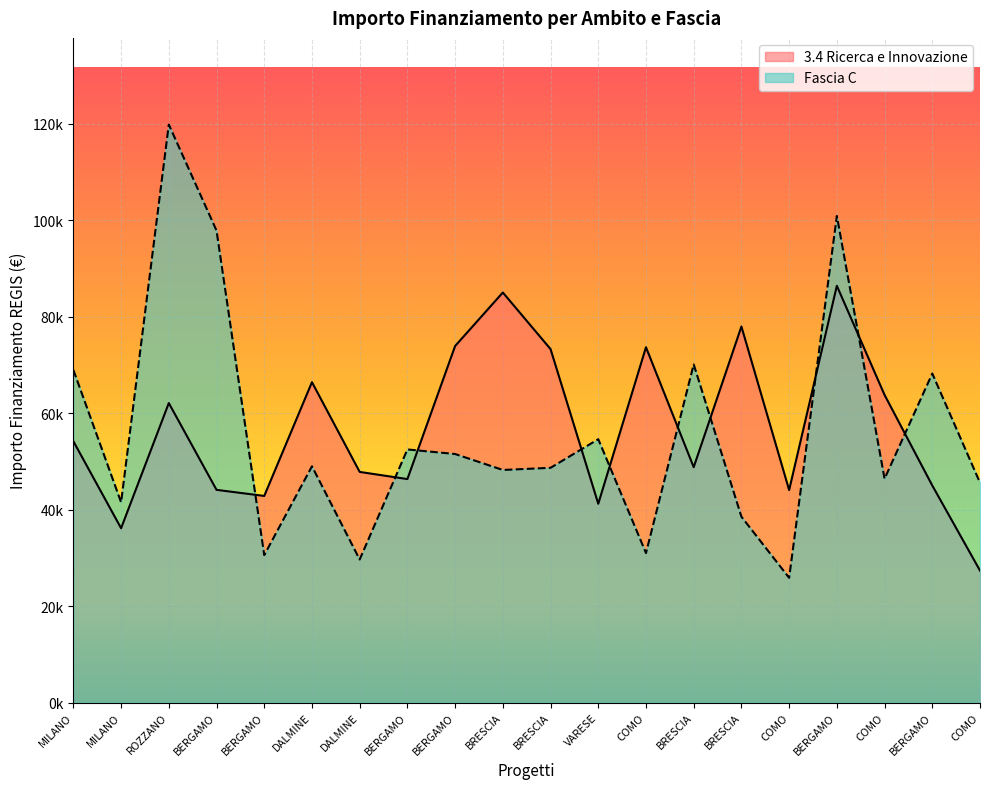

What is the sum of all 3.4 Ricerca e Innovazione values?

1139855.1